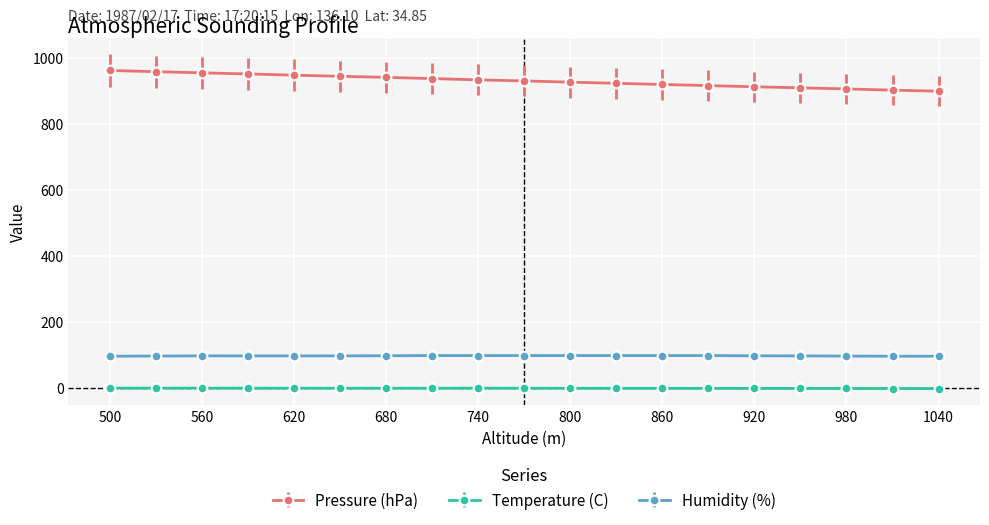

What is the difference between the maximum and minimum values in the Pressure (hPa) series?

62.7